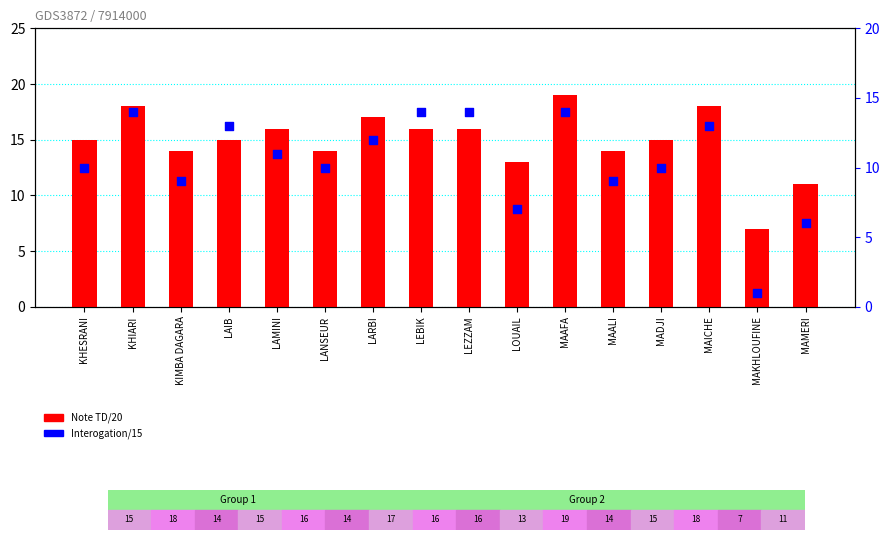

At how many categories does at least one series exceed 13?

13